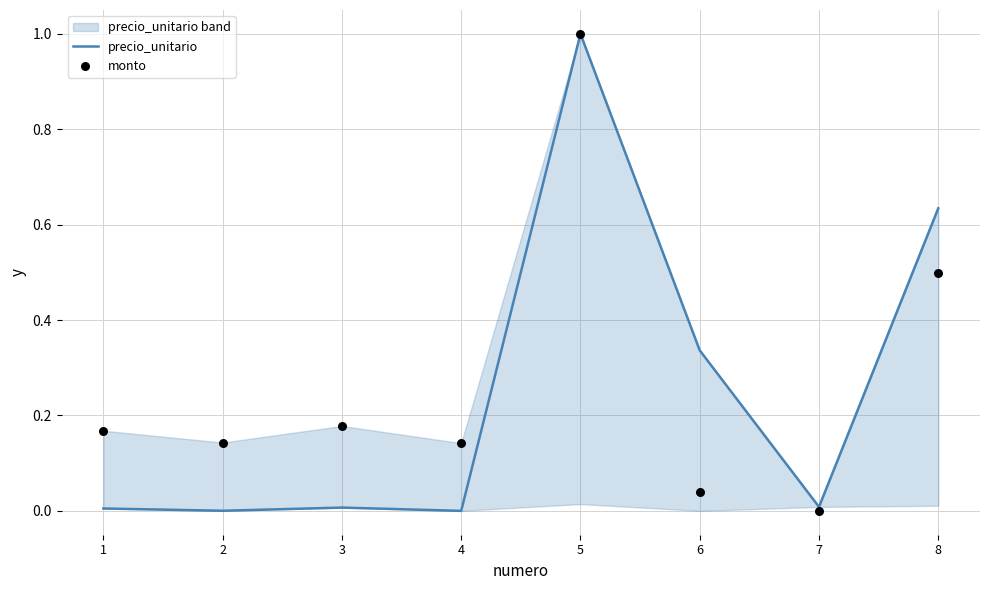

At which category is the sum across all series the highest?

5